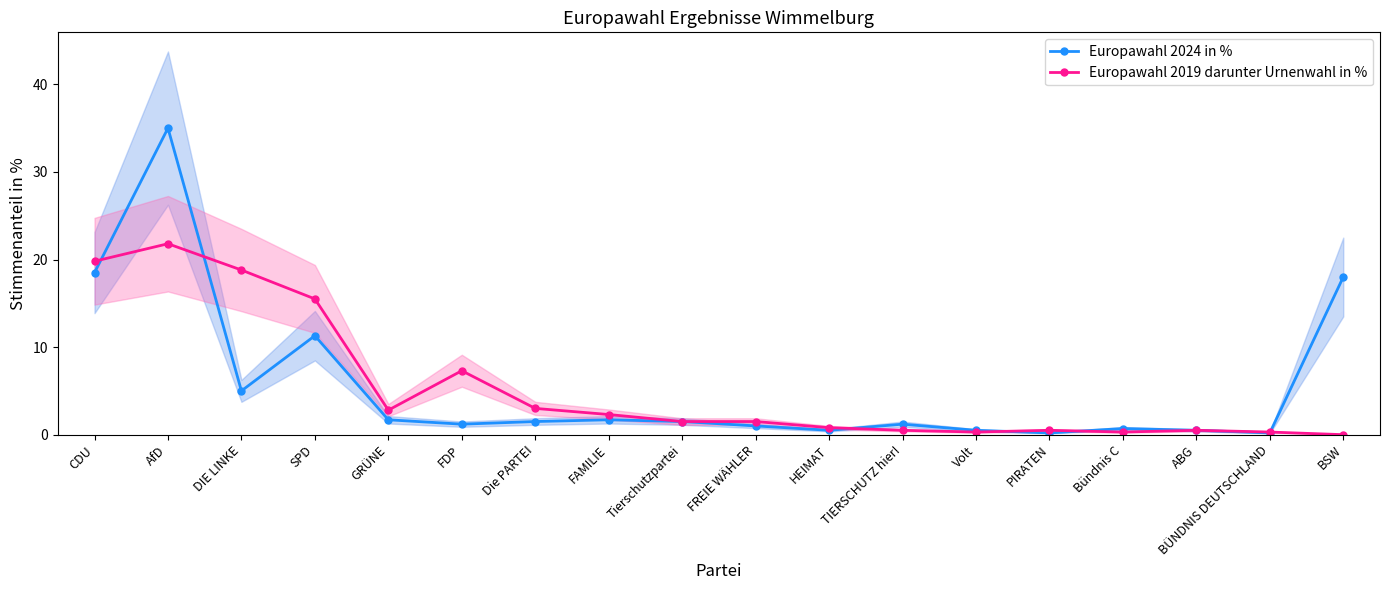

Between AfD and FAMILIE, which is larger?

AfD